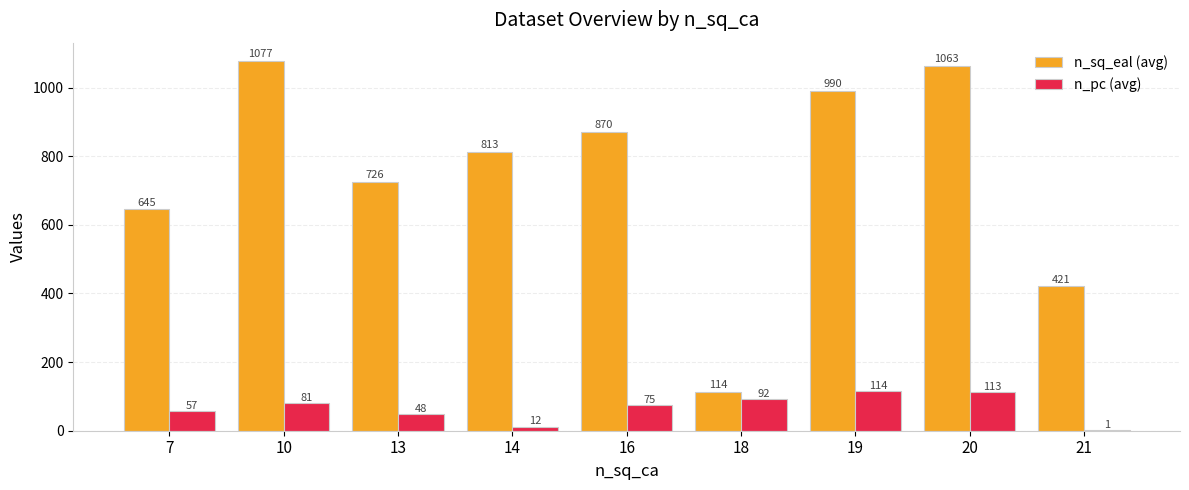

What is the sum of the n_sq_eal (avg) values at 7 and 10?

1722.0